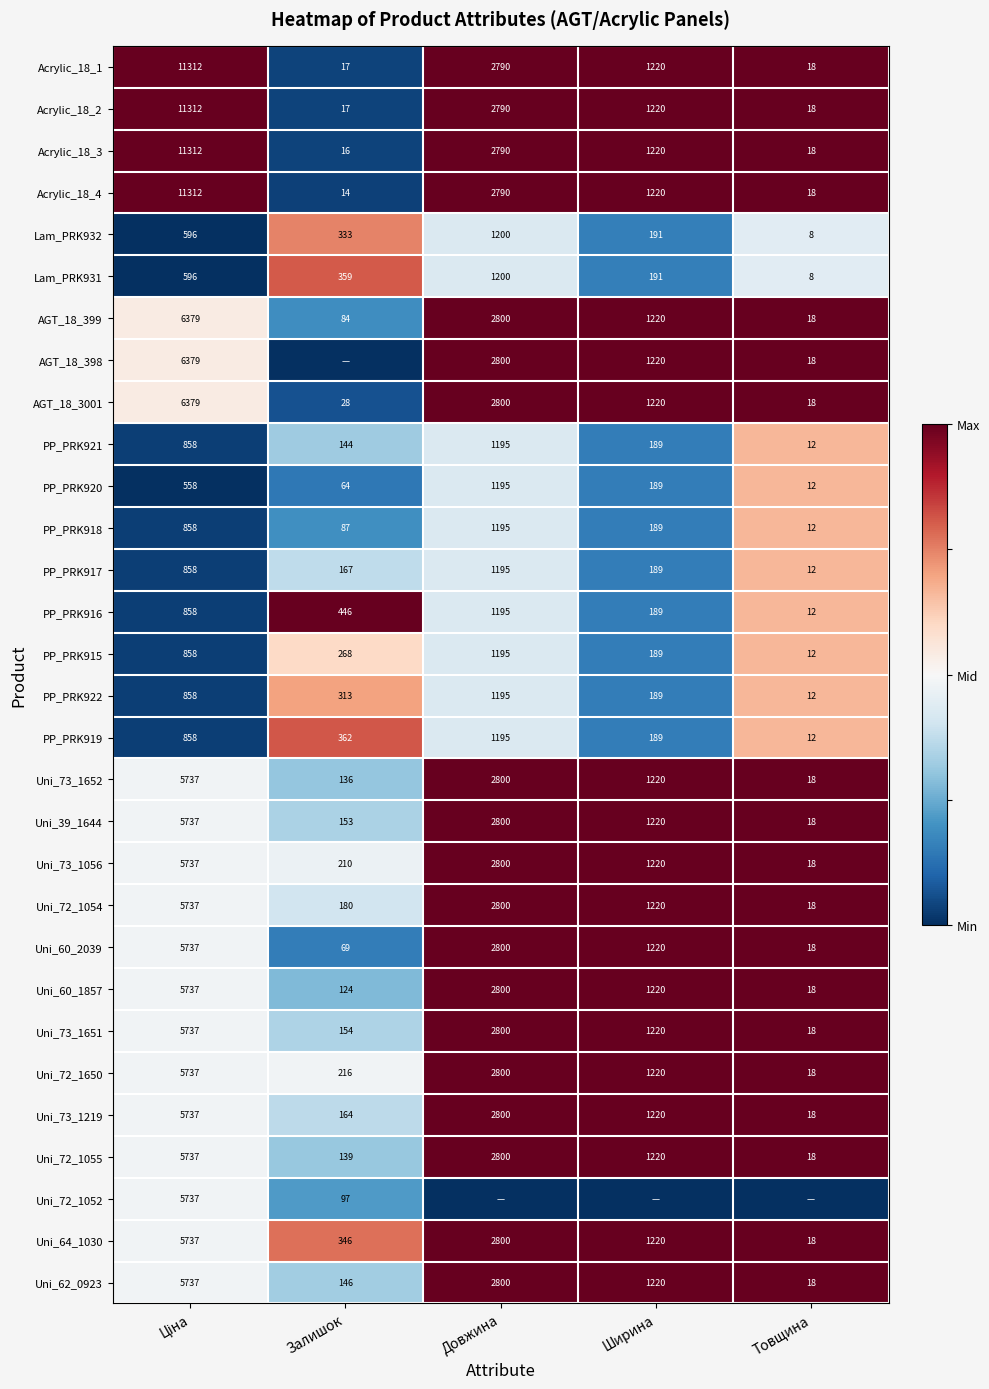

At which label does Acrylic_18_1 reach its minimum?

Залишок